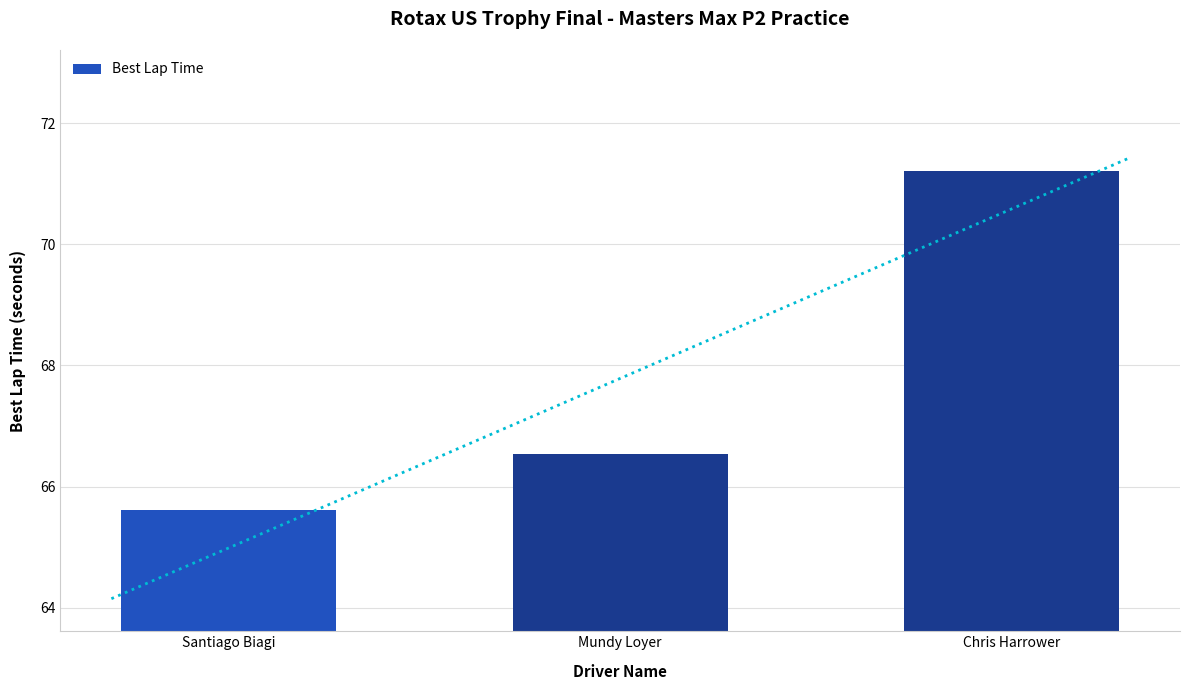

What is the change in value from Santiago Biagi to Mundy Loyer?

+0.9